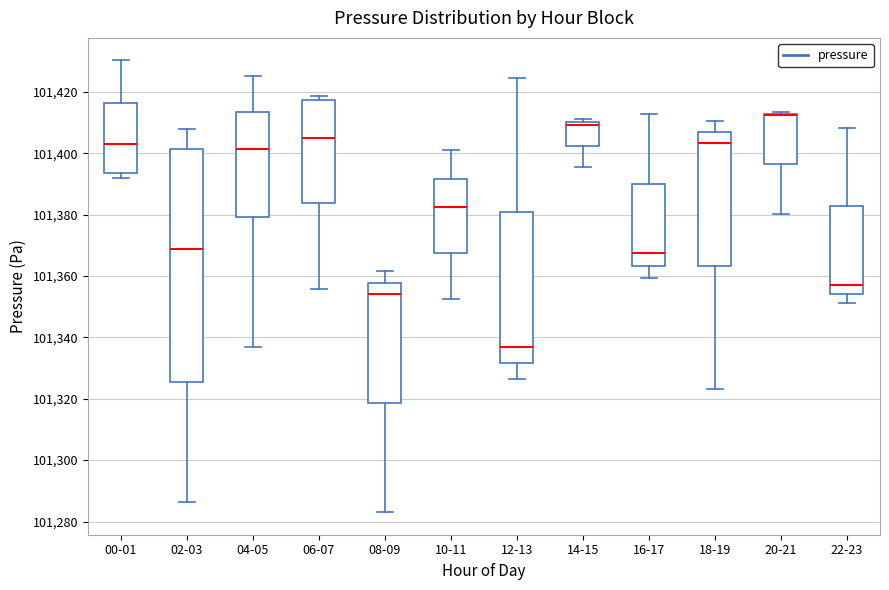

Where is the lower edge of the box for 18-19 on the y-axis? The values are not printed on the chart, so give them approximately, as read against the axis.

101364